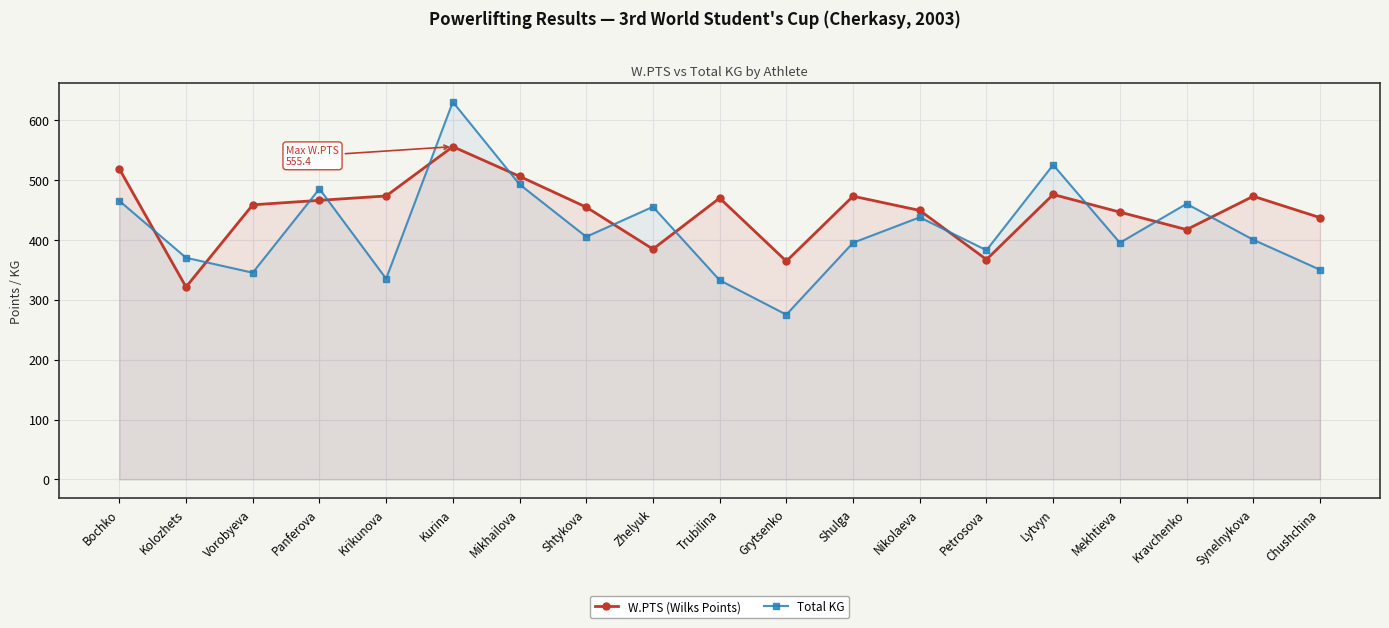

List the series in order of their peak value, highest first.

Total KG, W.PTS (Wilks Points)